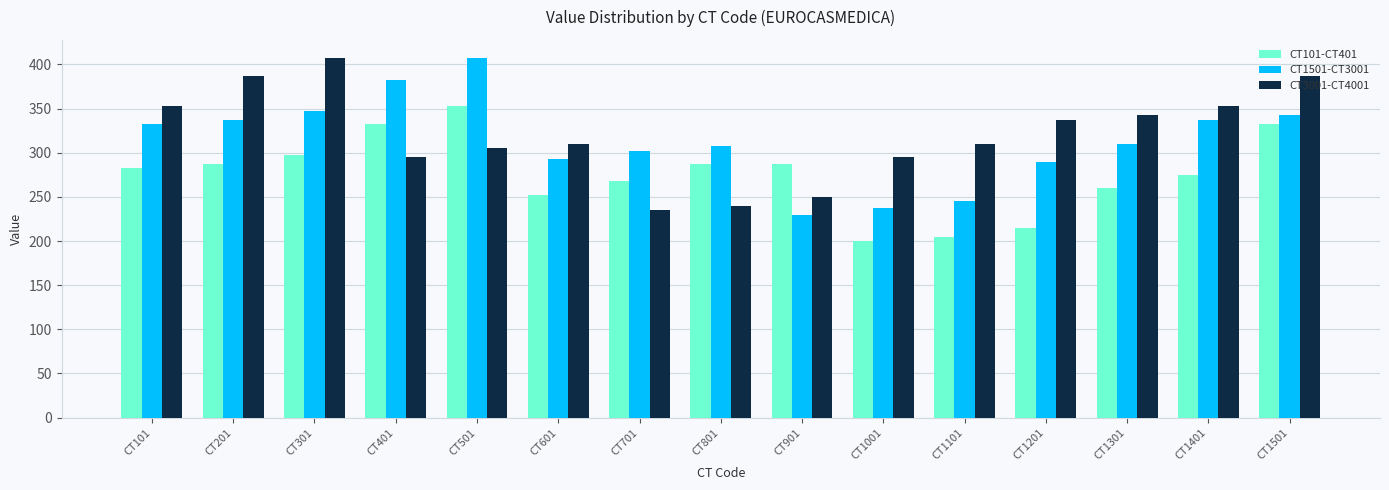

What is the average value of the CT101-CT401 series?

275.7